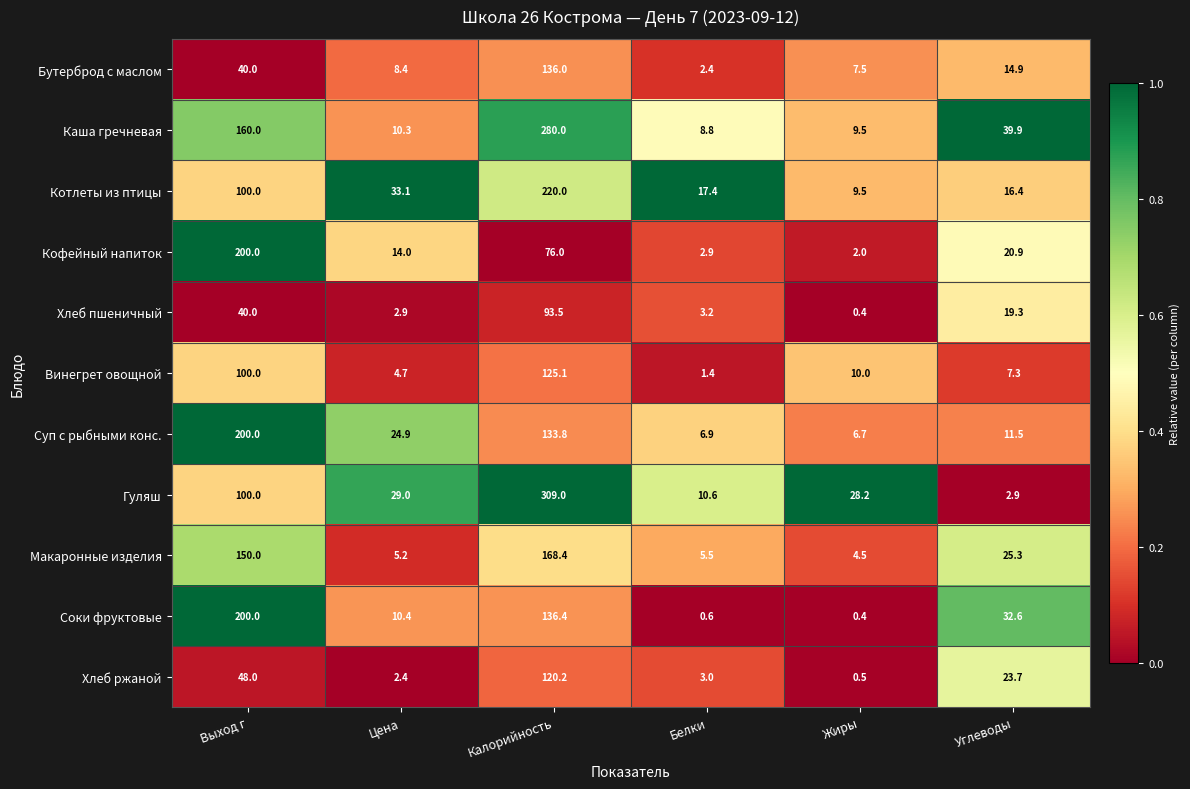

At how many categories does at least one series exceed 0?

6